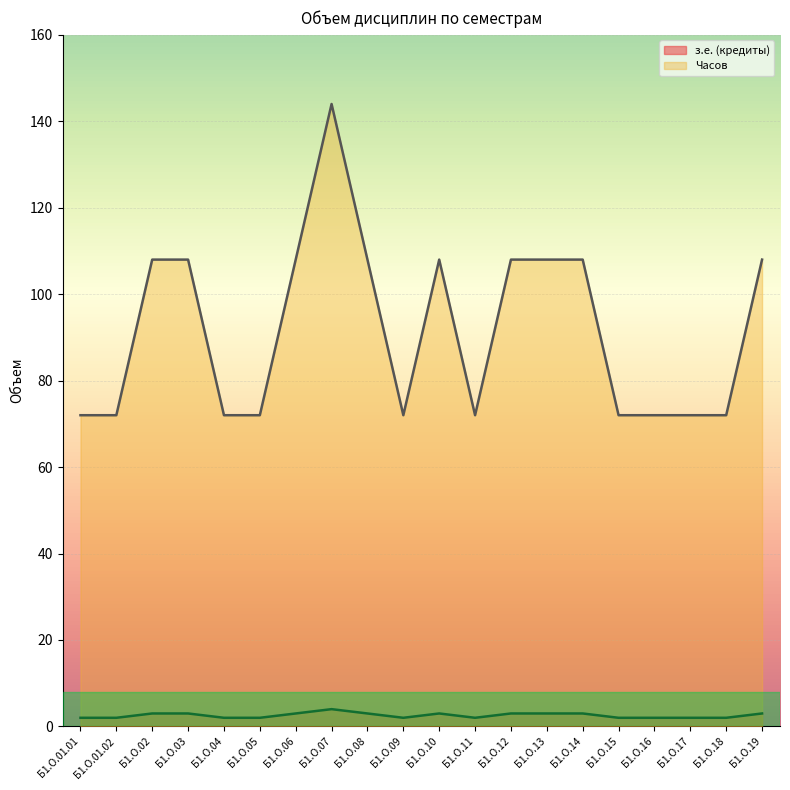

Count the number of categories in the chart.

20